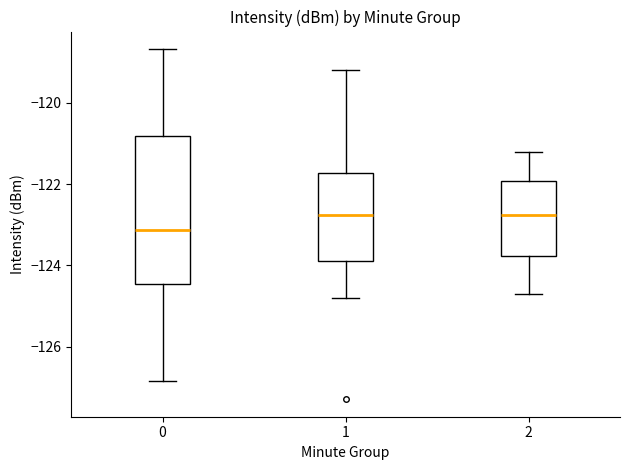

Where is the upper edge of the box at x = 0 on the y-axis? The values are not printed on the chart, so give them approximately, as read against the axis.

-120.8